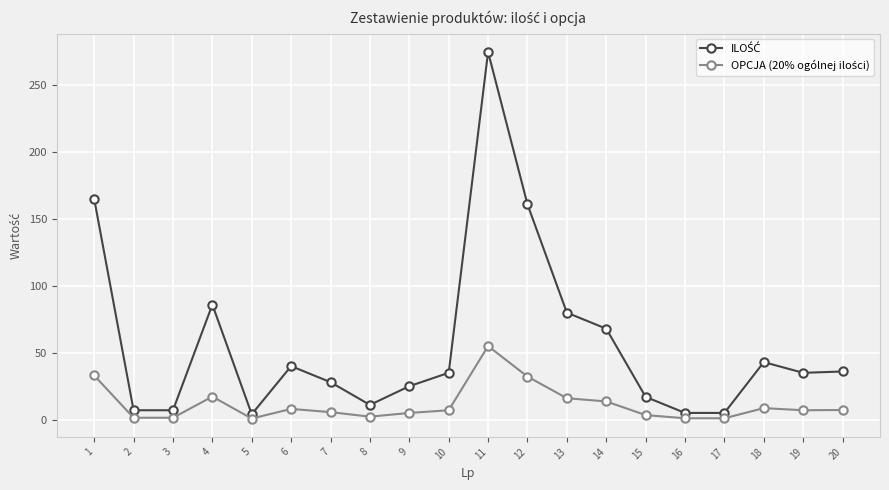

How many data points does each series have?

20